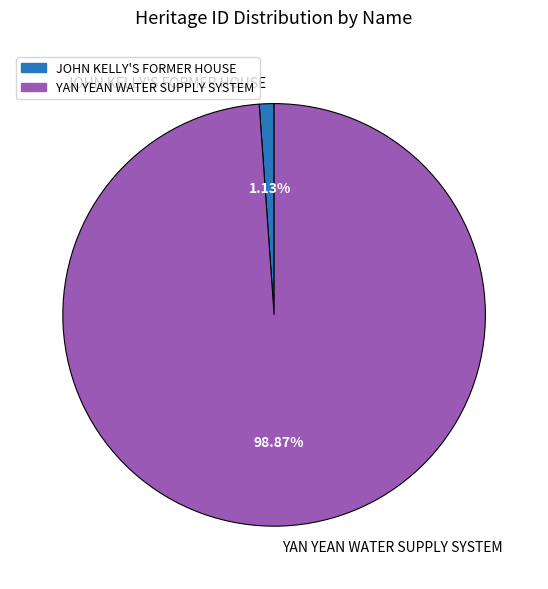

To the nearest percent, what is the difference between the YAN YEAN WATER SUPPLY SYSTEM and JOHN KELLY'S FORMER HOUSE slice percentages?

98%